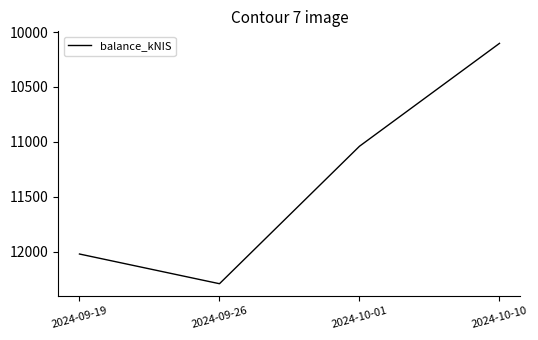

What is the average value?

11364.0